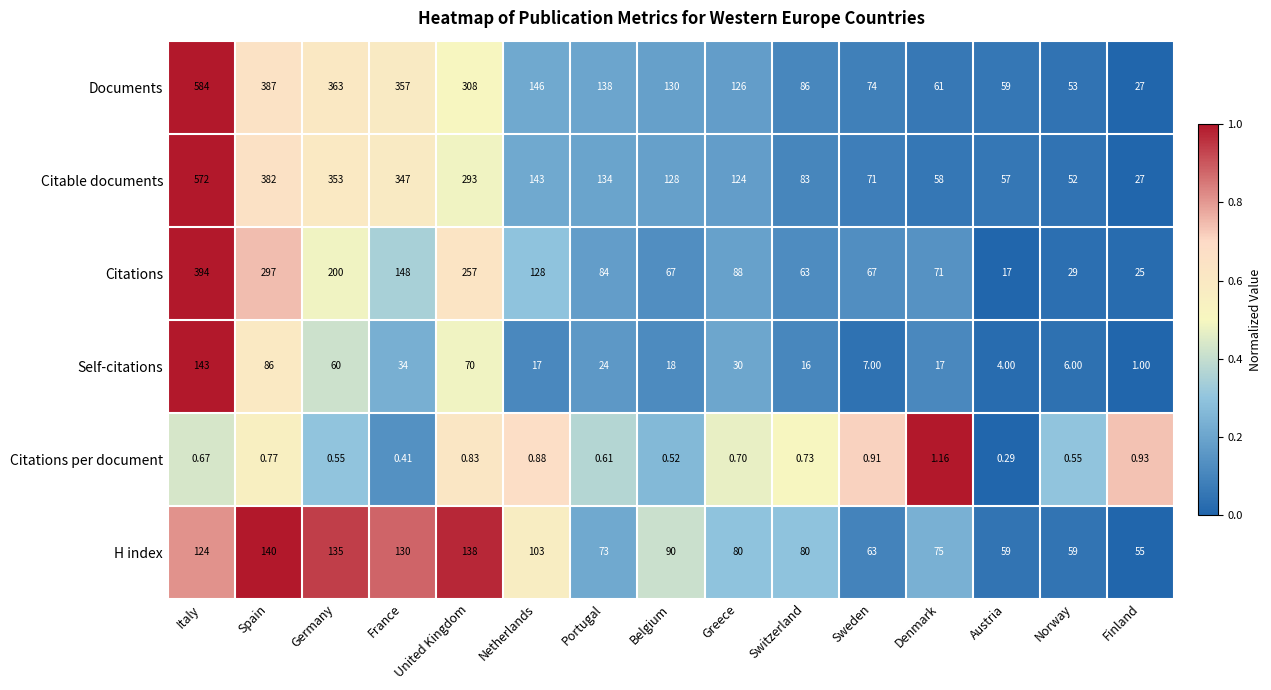

Which series has the widest spread of values?

Documents